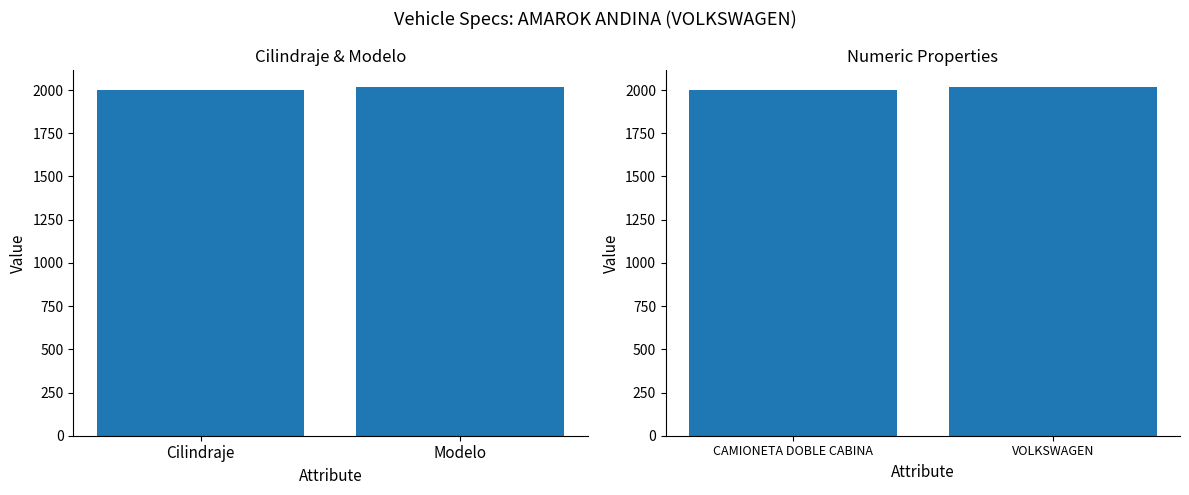

At how many categories does at least one series exceed 2000?

1